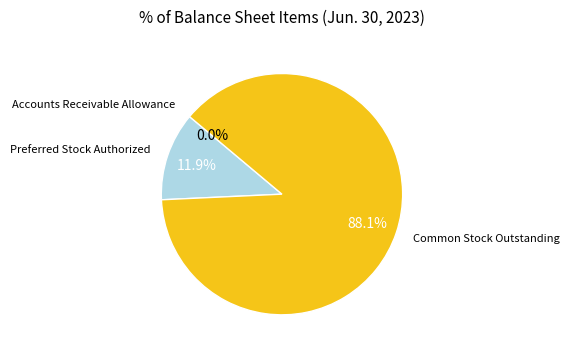

Does any single category account for the majority?

Yes